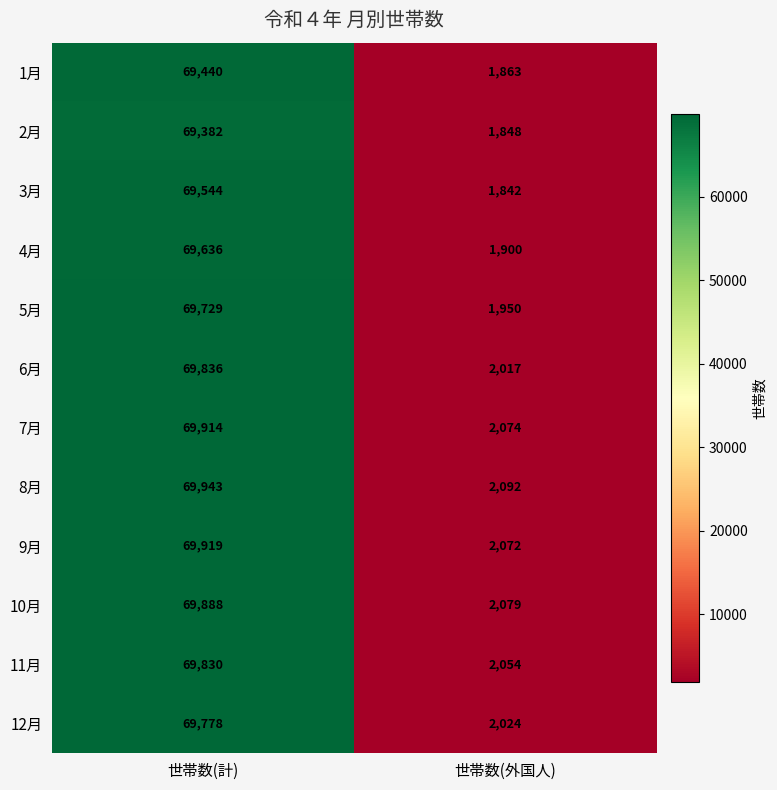

Rank the series by their maximum value, from lowest to highest.

2月, 1月, 3月, 4月, 5月, 12月, 11月, 6月, 10月, 7月, 9月, 8月